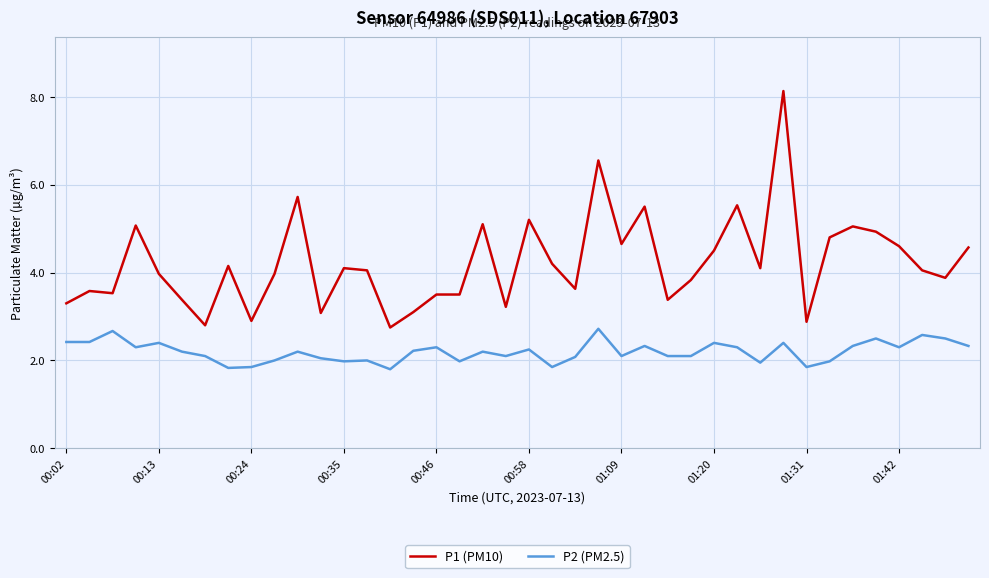

Does the chart have visible grid lines?

Yes